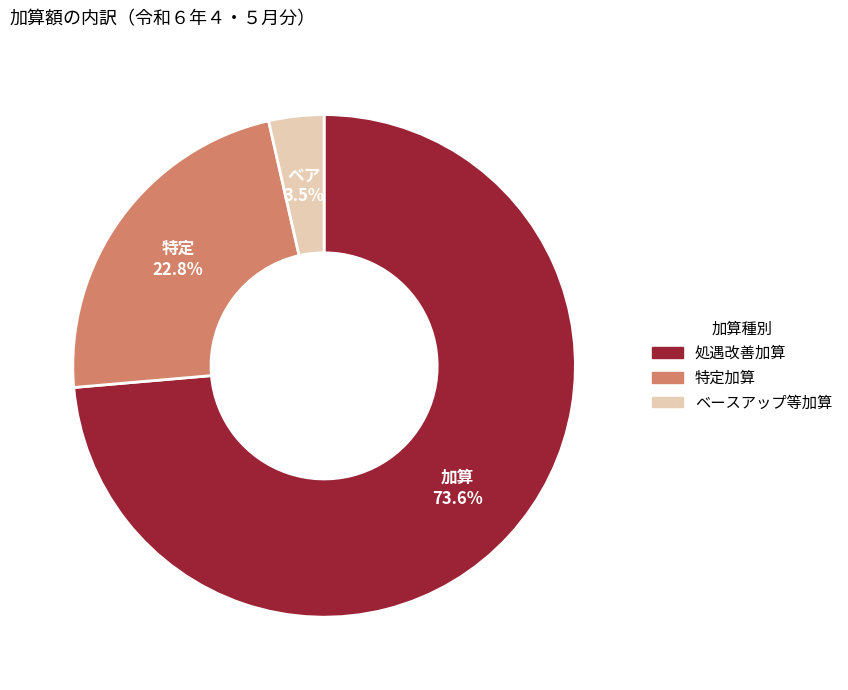

How many segments does this pie chart have?

3